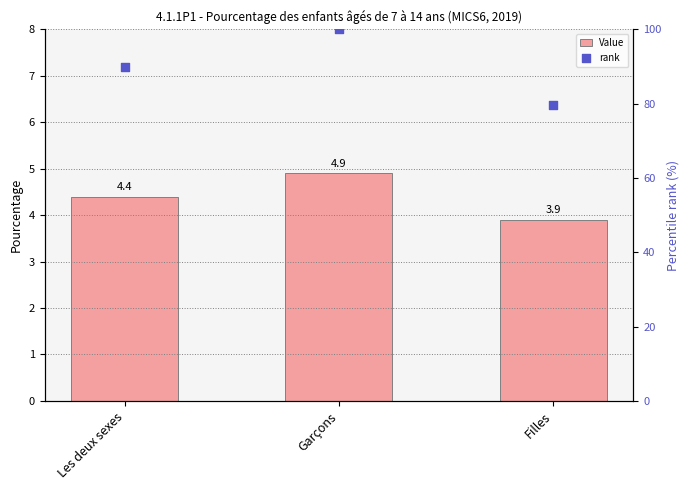

Which series has the largest Y range (max minus min)?

rank